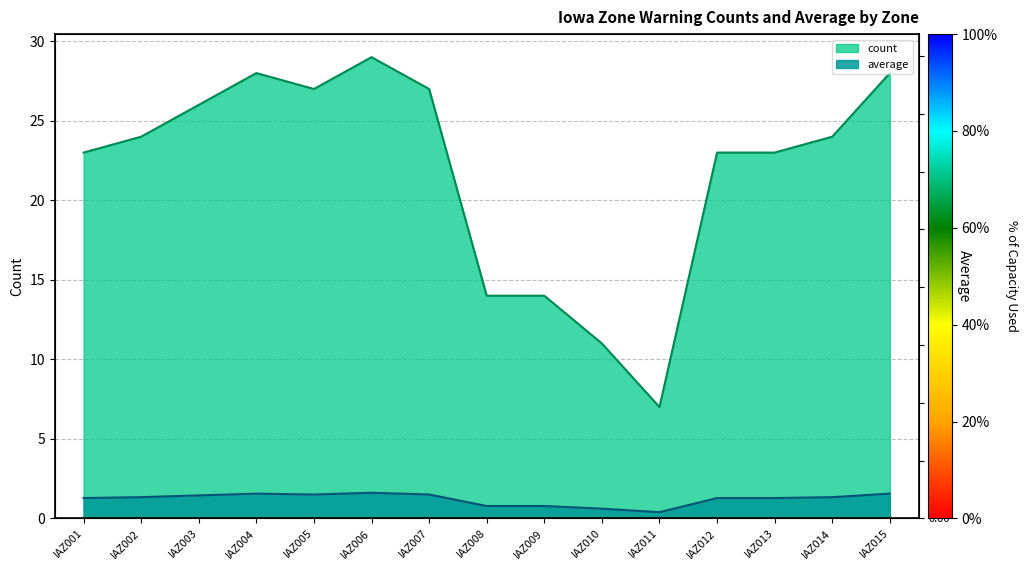

True or false: average and count intersect in this chart.

False